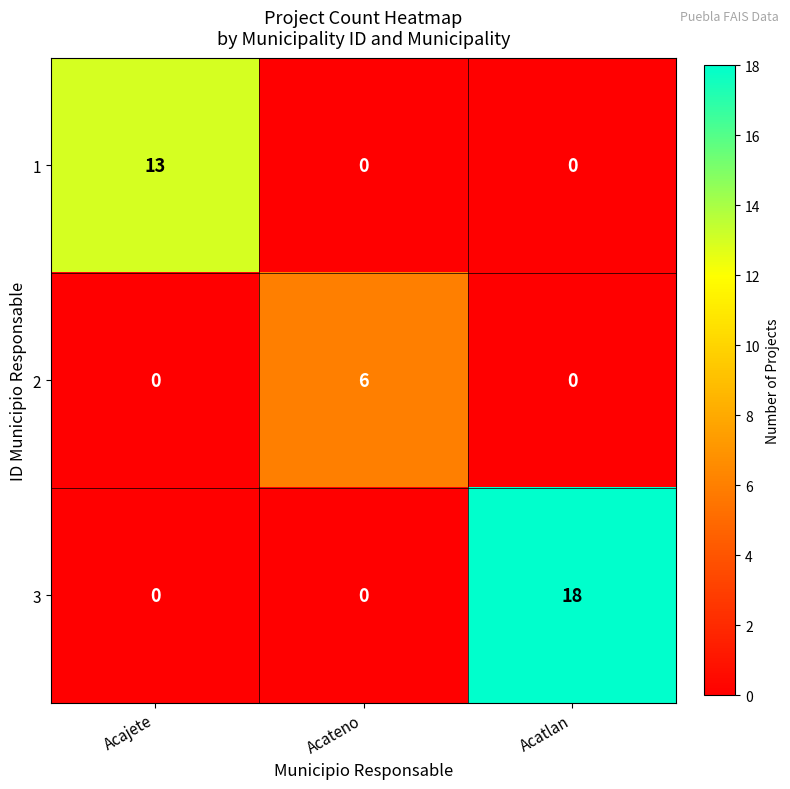

How many values in the 3 series exceed 0?

1